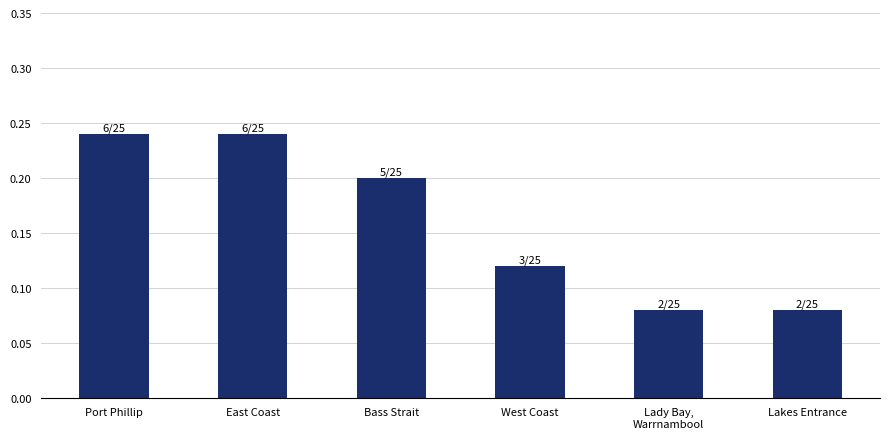

The chart shows a value of 0.4 at Port Phillip. True or false?

False